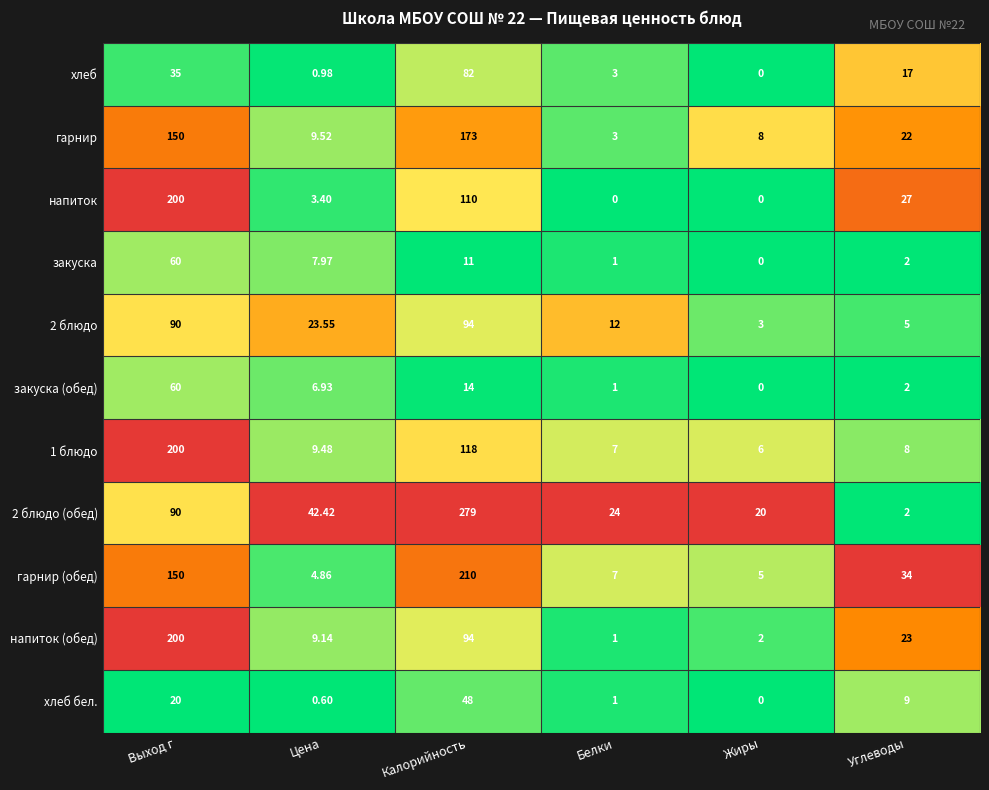

Rank the series at Цена from lowest to highest value.

хлеб бел., хлеб, напиток, гарнир (обед), закуска (обед), закуска, напиток (обед), 1 блюдо, гарнир, 2 блюдо, 2 блюдо (обед)